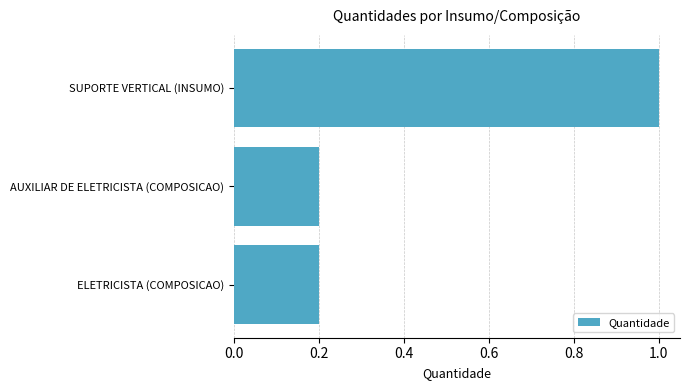

What is the approximate value at SUPORTE VERTICAL (INSUMO)?

1.0